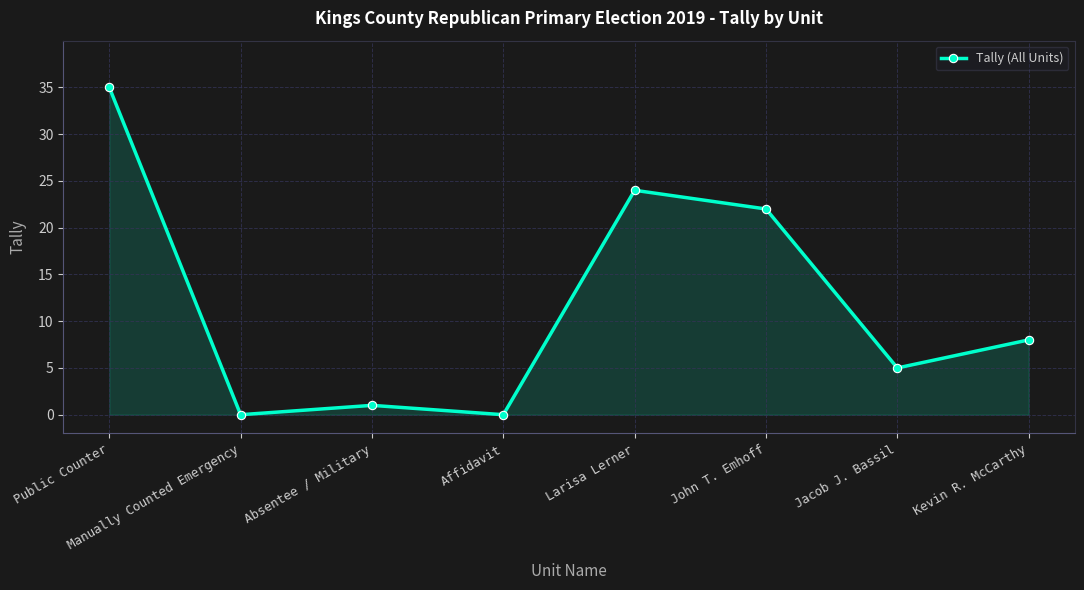

How many distinct data groups are displayed?

1